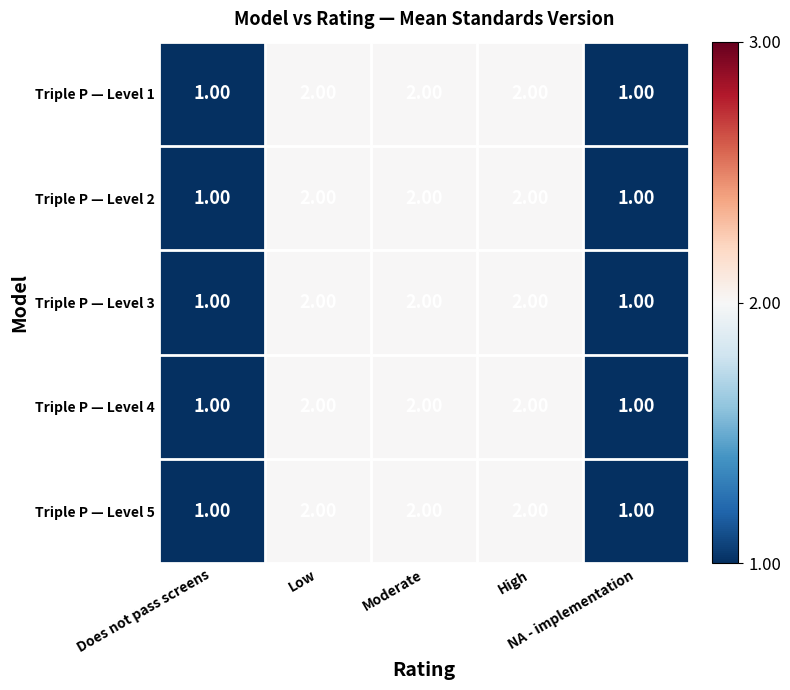

What is the sum of all Triple P — Level 5 values?

8